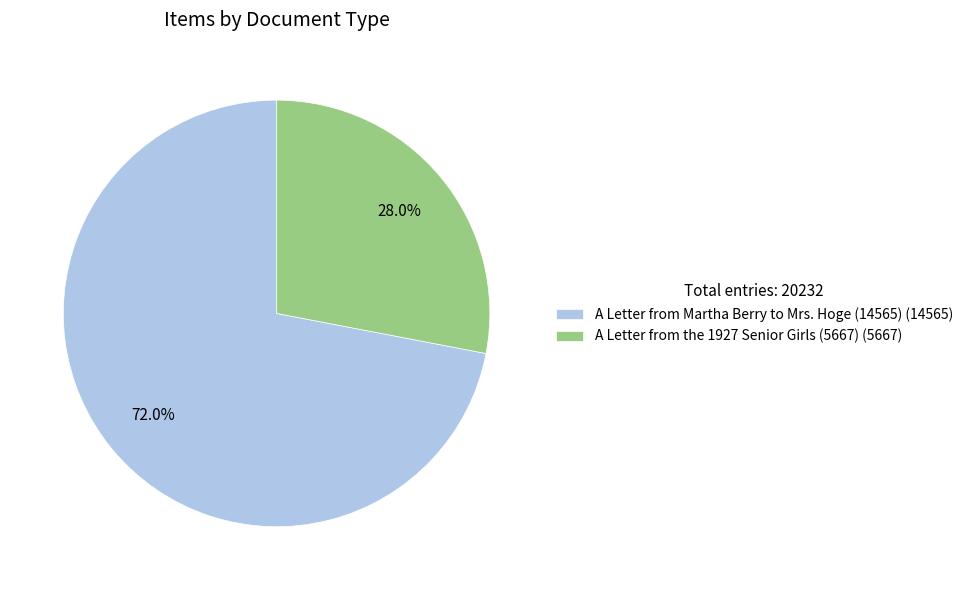

True or false: A Letter from Martha Berry to Mrs. Hoge (14565) accounts for 78% of the total.

False